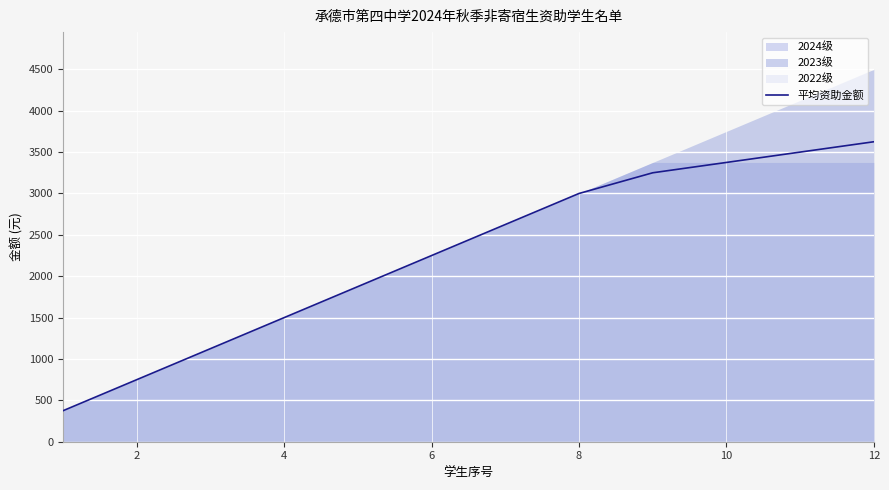

True or false: the data has more than 0 interior local peaks.

False